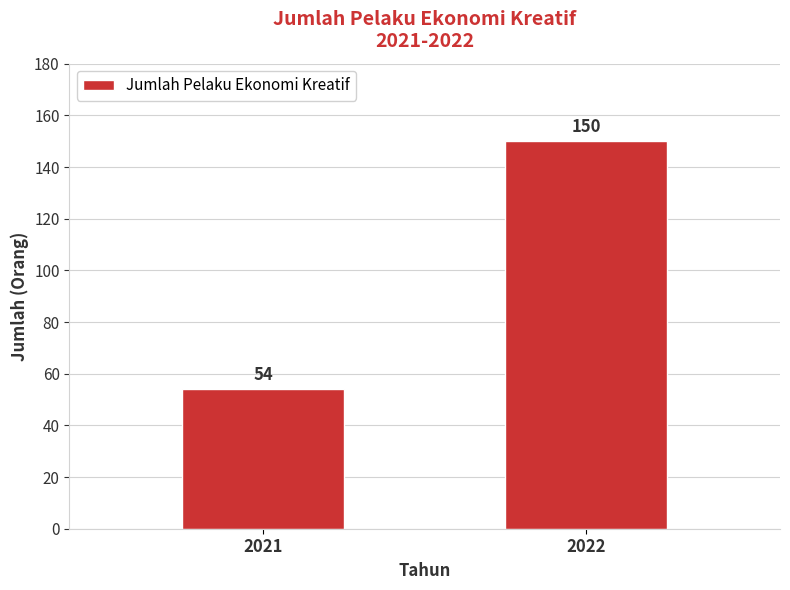

What is the average value?

102